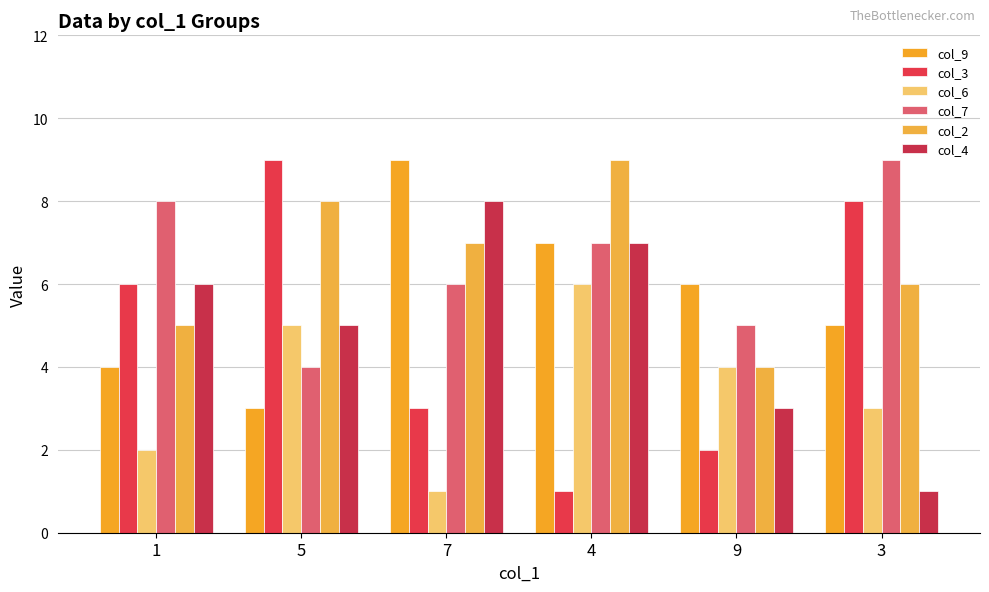

Reading left to right, transcribe all the data shown in this chart.

col_9: 1=4	5=3	7=9	4=7	9=6	3=5
col_3: 1=6	5=9	7=3	4=1	9=2	3=8
col_6: 1=2	5=5	7=1	4=6	9=4	3=3
col_7: 1=8	5=4	7=6	4=7	9=5	3=9
col_2: 1=5	5=8	7=7	4=9	9=4	3=6
col_4: 1=6	5=5	7=8	4=7	9=3	3=1